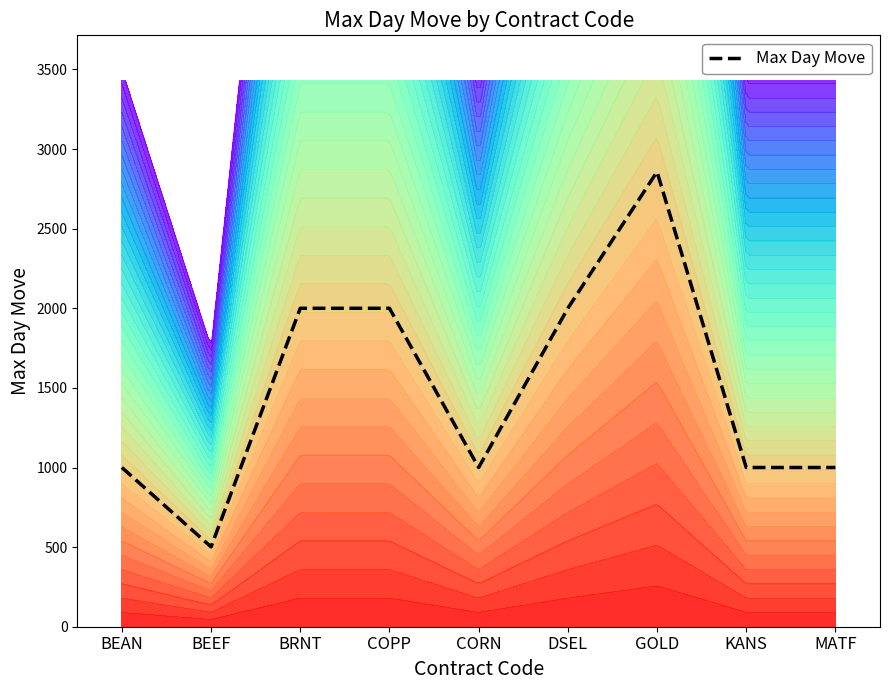

What is the ratio of the value at KANS to the value at MATF?

1.0